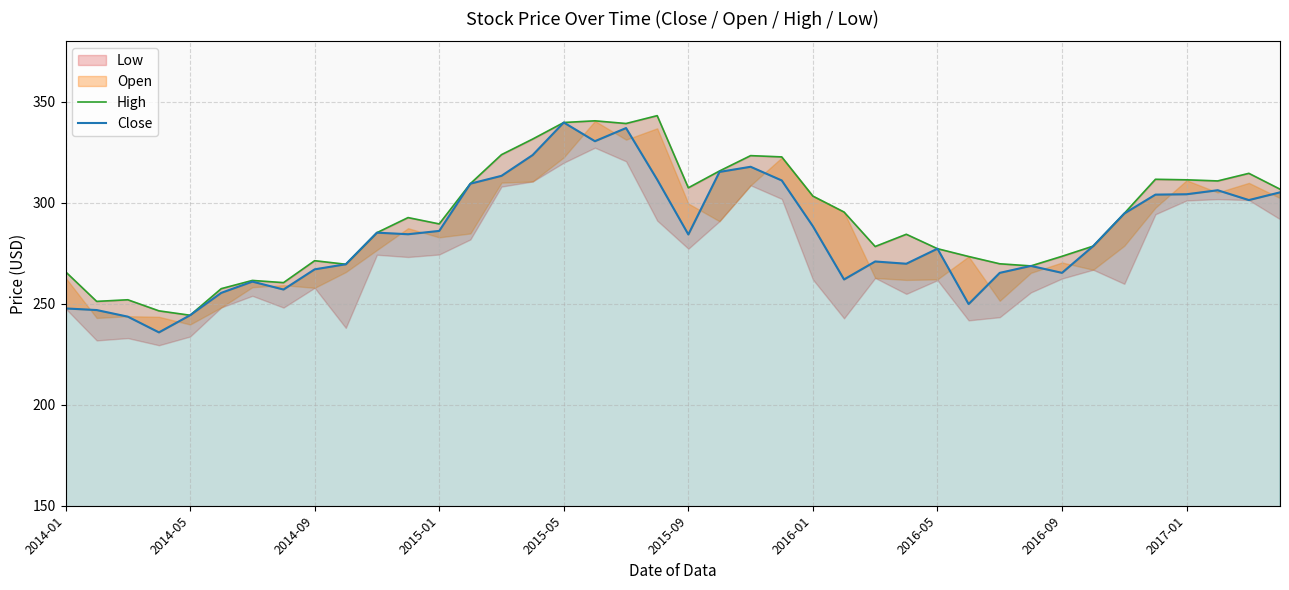

In High, how many points are lower than both neighbors (excluding endpoints)?

10